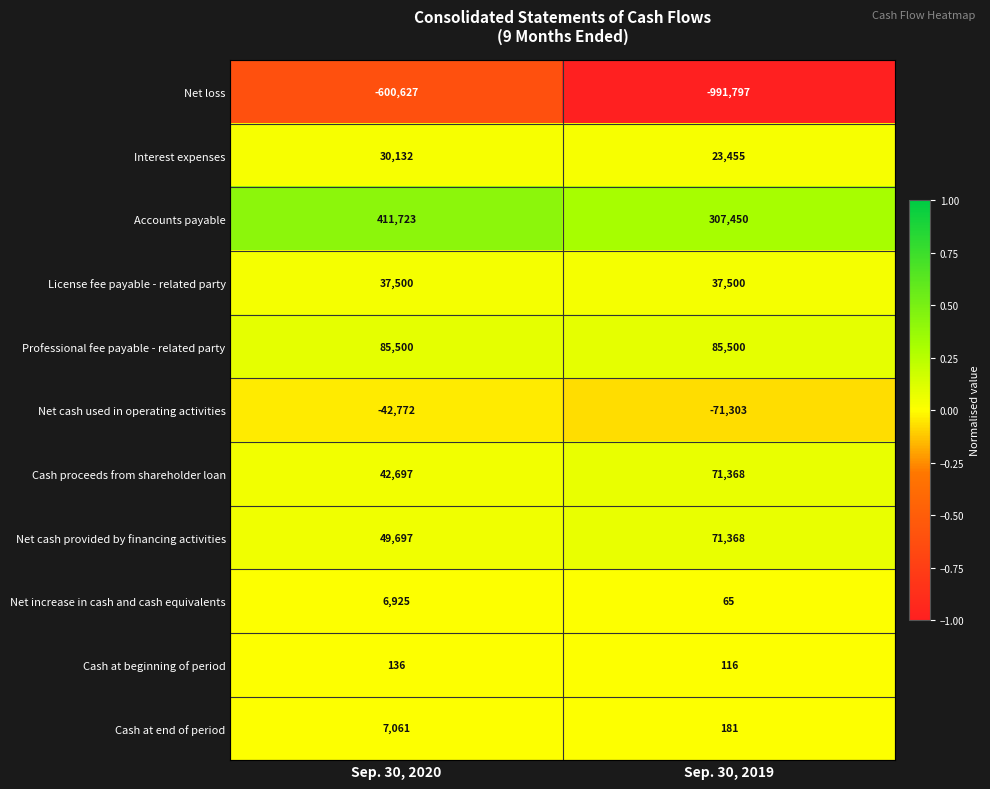

Rank the categories by Accounts payable value from lowest to highest.

Sep. 30, 2019, Sep. 30, 2020